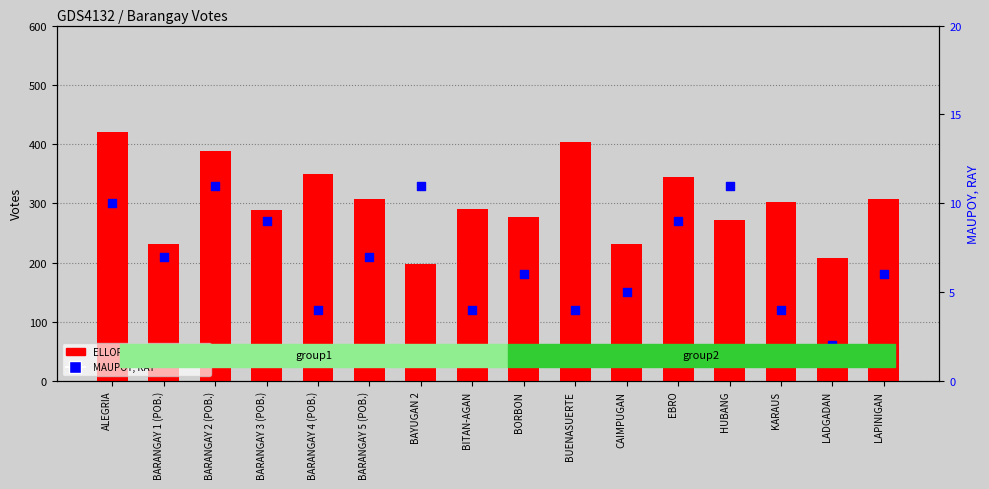

At how many categories does at least one series exceed 49?

16